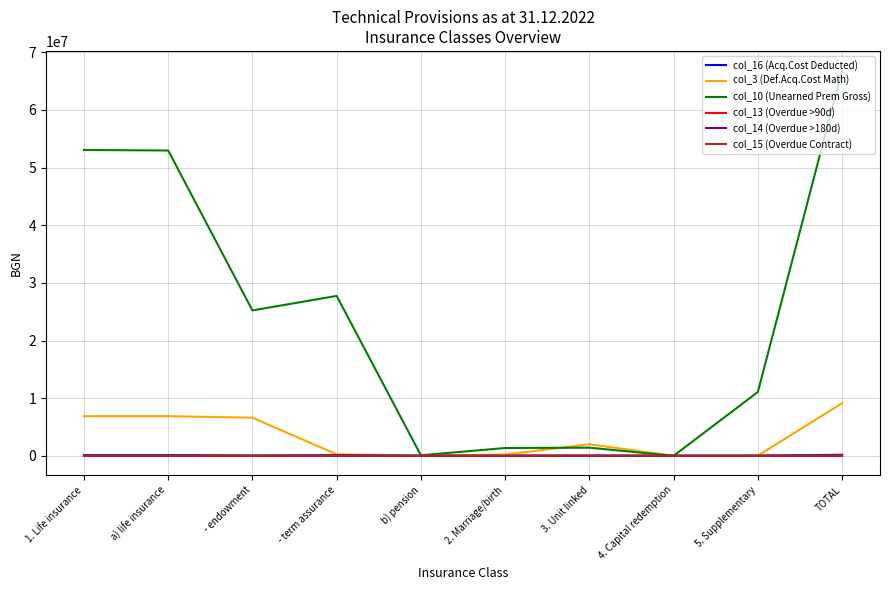

What position from the left is 1. Life insurance?

1